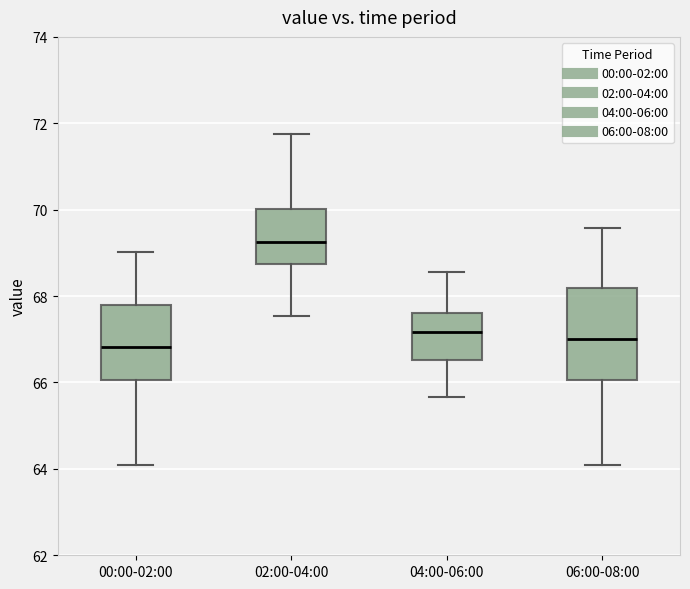

Reading left to right, transcribe this box plot: for each box, give where its median line is, the range the box spans, and where its two whiskers end, as read against the y-axis. The values are not printed on the chart, so give them approximately, as read against the axis.

00:00-02:00: median 66.8, box 66.0 to 67.8, whiskers 64.0 to 69.0
02:00-04:00: median 69.2, box 68.8 to 70.0, whiskers 67.6 to 71.8
04:00-06:00: median 67.2, box 66.6 to 67.6, whiskers 65.6 to 68.6
06:00-08:00: median 67.0, box 66.0 to 68.2, whiskers 64.0 to 69.6